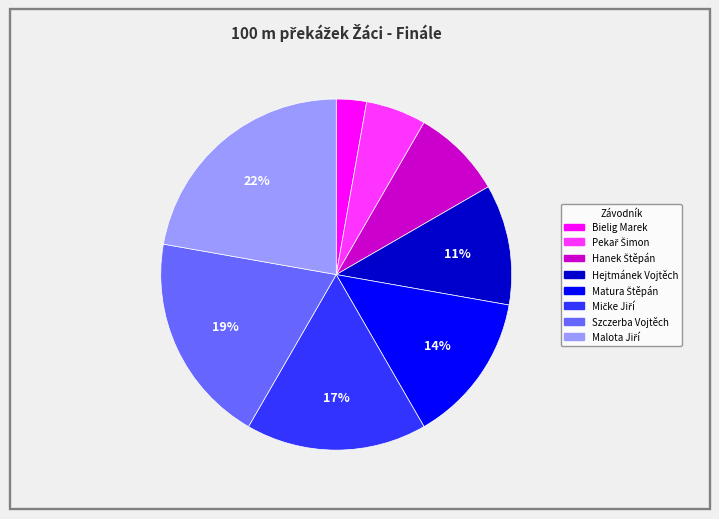

Is the sum of Szczerba Vojtěch and Bielig Marek greater than half?

No